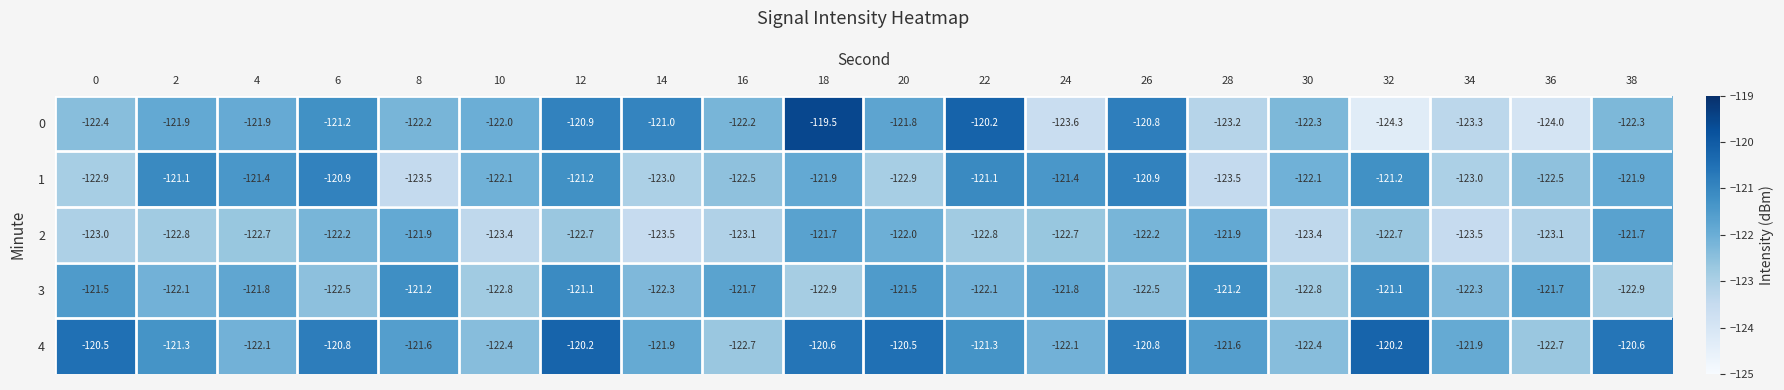

Count the number of categories in the chart.

20